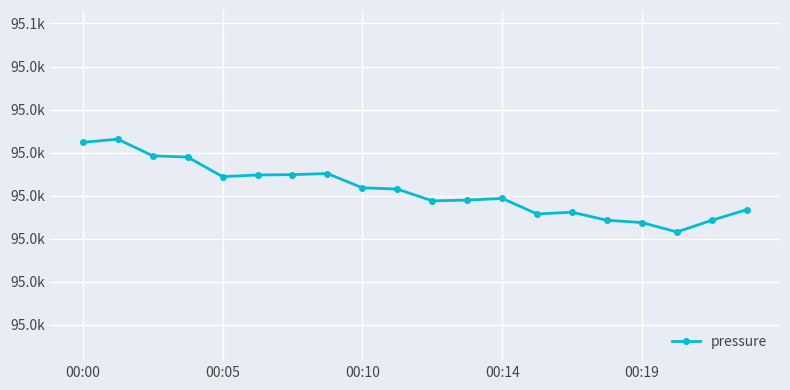

How many interior local valleys (lower than both neighbors) does the data have?

4